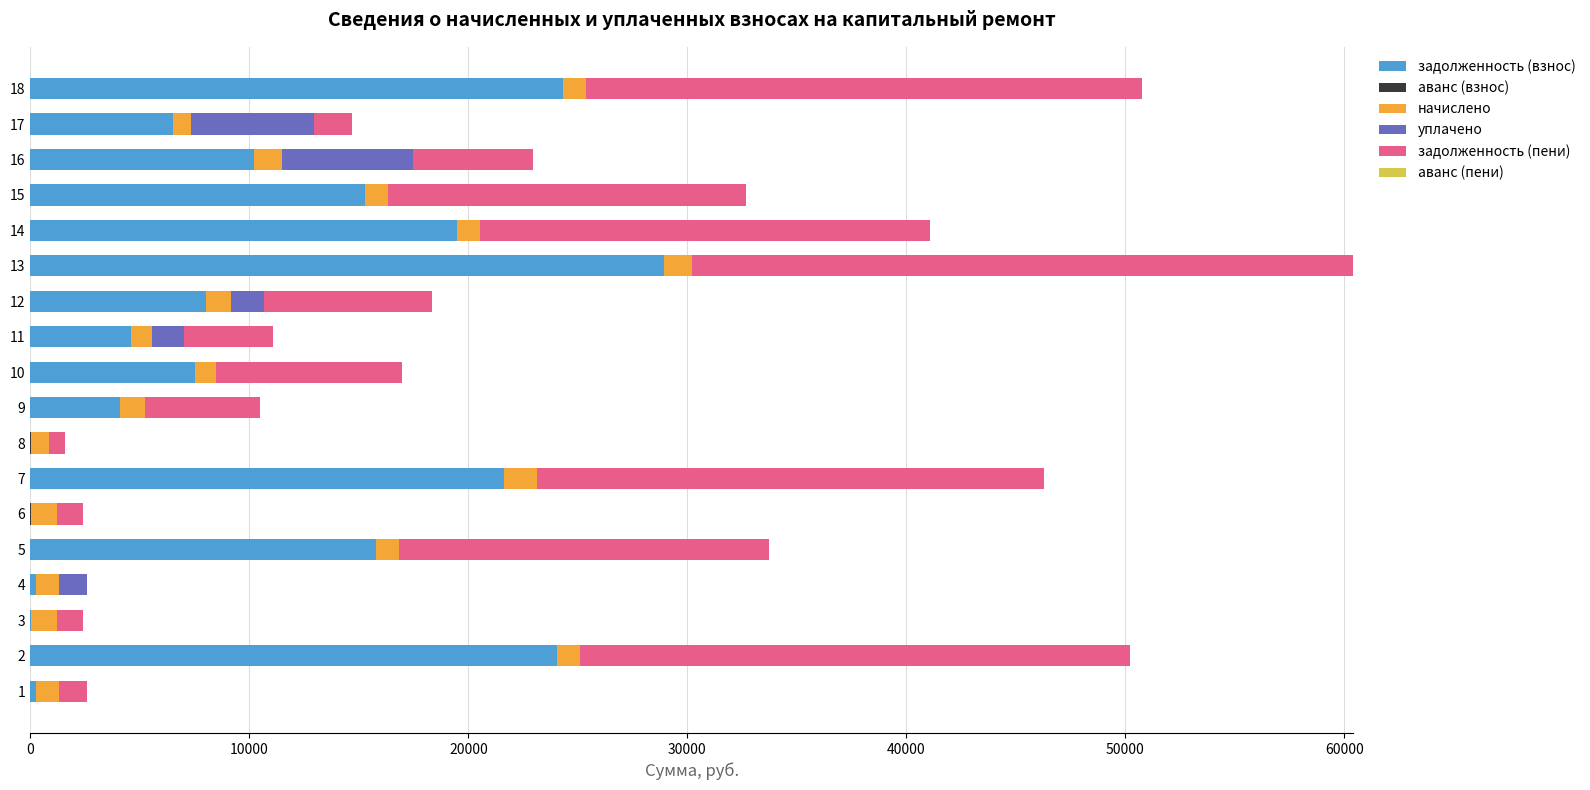

At which category is the sum across all series the highest?

13